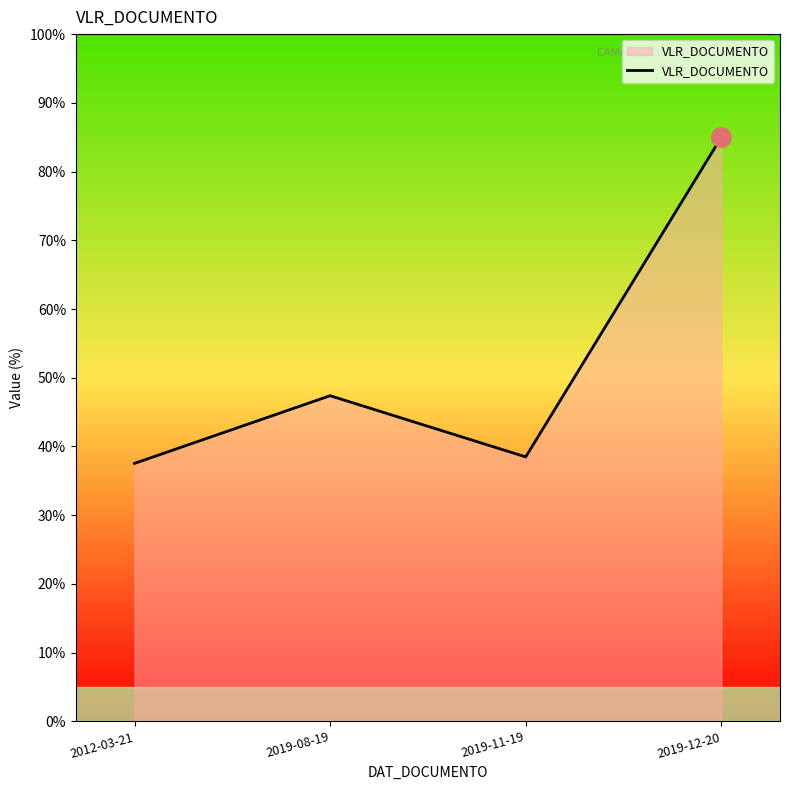

At which category does the chart reach its peak across all series?

2019-12-20